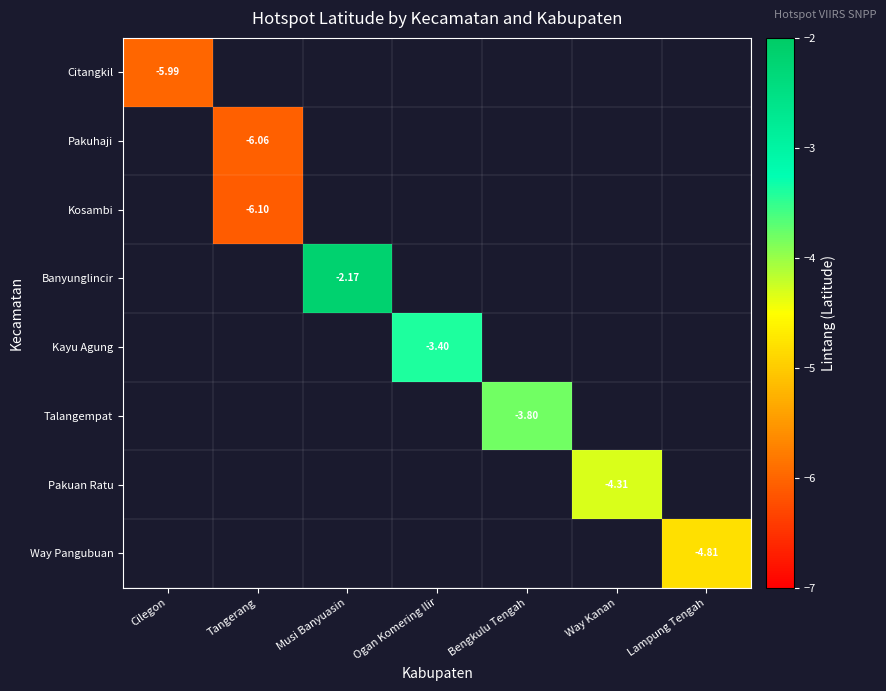

Rank the categories by Pakuhaji value from lowest to highest.

Cilegon, Tangerang, Musi Banyuasin, Ogan Komering Ilir, Bengkulu Tengah, Way Kanan, Lampung Tengah